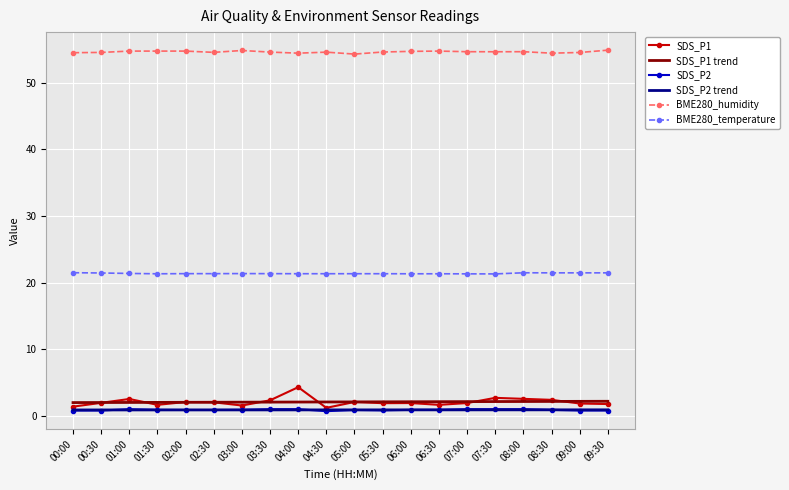

What is the sum of the SDS_P2 values at 02:30 and 09:00?

1.7